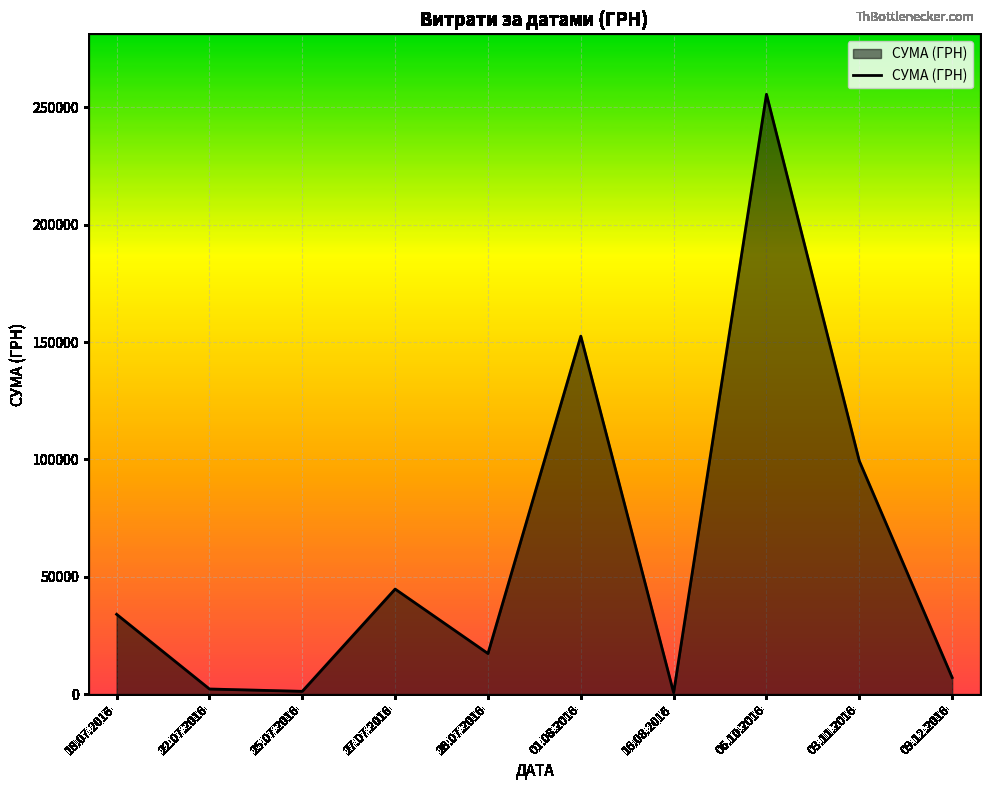

What is the difference between the maximum and minimum values?

254950.2